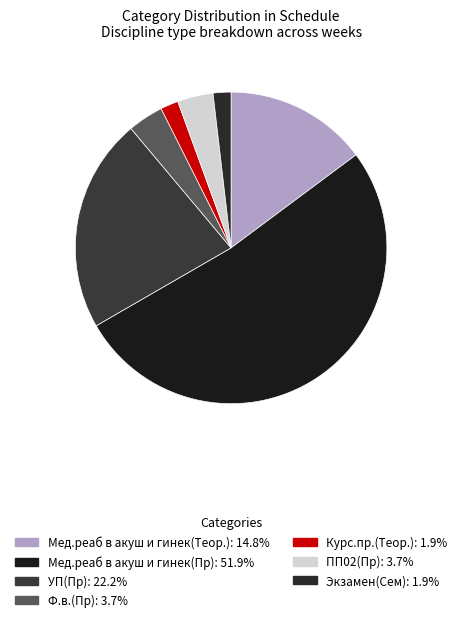

Does any single category account for the majority?

Yes